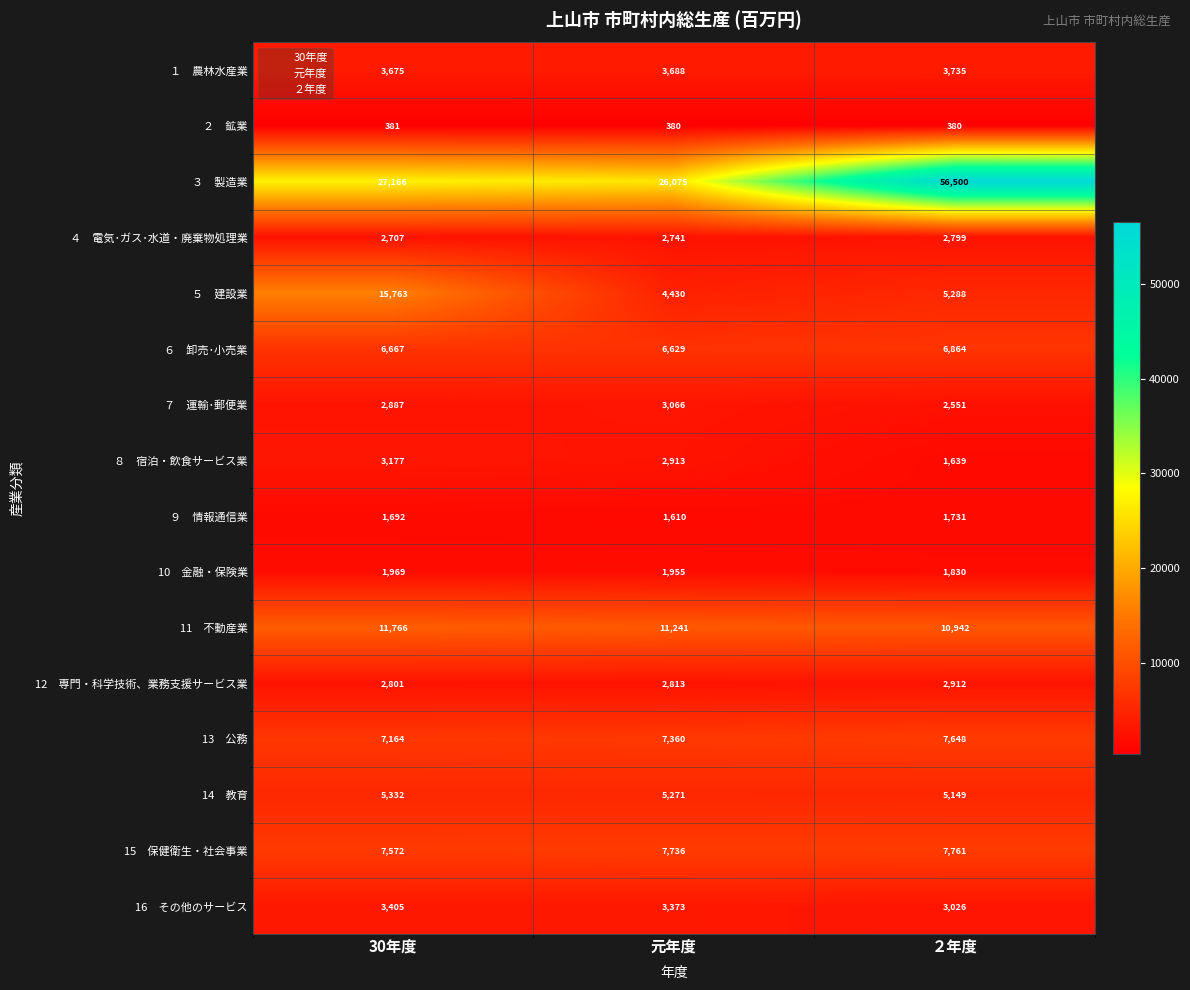

At how many categories does at least one series exceed 4047?

3